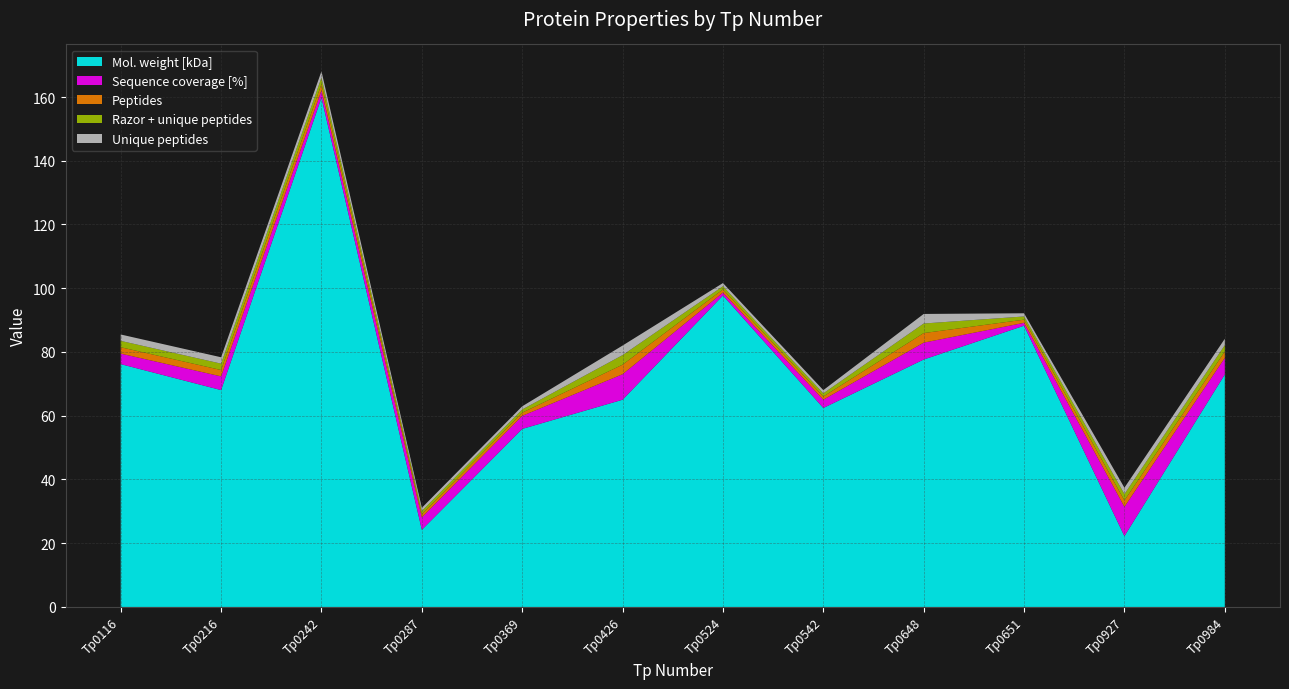

Reading left to right, extract all data points from this chart.

Mol. weight [kDa]: Tp0116=76.2	Tp0216=68.0	Tp0242=159.8	Tp0287=24.2	Tp0369=55.9	Tp0426=65.0	Tp0524=97.7	Tp0542=62.4	Tp0648=77.6	Tp0651=88.2	Tp0927=22.2	Tp0984=72.9
Sequence coverage [%]: Tp0116=3.3	Tp0216=4.3	Tp0242=2.3	Tp0287=3.9	Tp0369=4.1	Tp0426=8.0	Tp0524=0.9	Tp0542=2.6	Tp0648=5.3	Tp0651=0.9	Tp0927=9.2	Tp0984=5.2
Peptides: Tp0116=2.0	Tp0216=2.0	Tp0242=2.0	Tp0287=1.0	Tp0369=1.0	Tp0426=3.0	Tp0524=1.0	Tp0542=1.0	Tp0648=3.0	Tp0651=1.0	Tp0927=2.0	Tp0984=2.0
Razor + unique peptides: Tp0116=2.0	Tp0216=2.0	Tp0242=2.0	Tp0287=1.0	Tp0369=1.0	Tp0426=3.0	Tp0524=1.0	Tp0542=1.0	Tp0648=3.0	Tp0651=1.0	Tp0927=2.0	Tp0984=2.0
Unique peptides: Tp0116=2.0	Tp0216=2.0	Tp0242=2.0	Tp0287=1.0	Tp0369=1.0	Tp0426=3.0	Tp0524=1.0	Tp0542=1.0	Tp0648=3.0	Tp0651=1.0	Tp0927=2.0	Tp0984=2.0